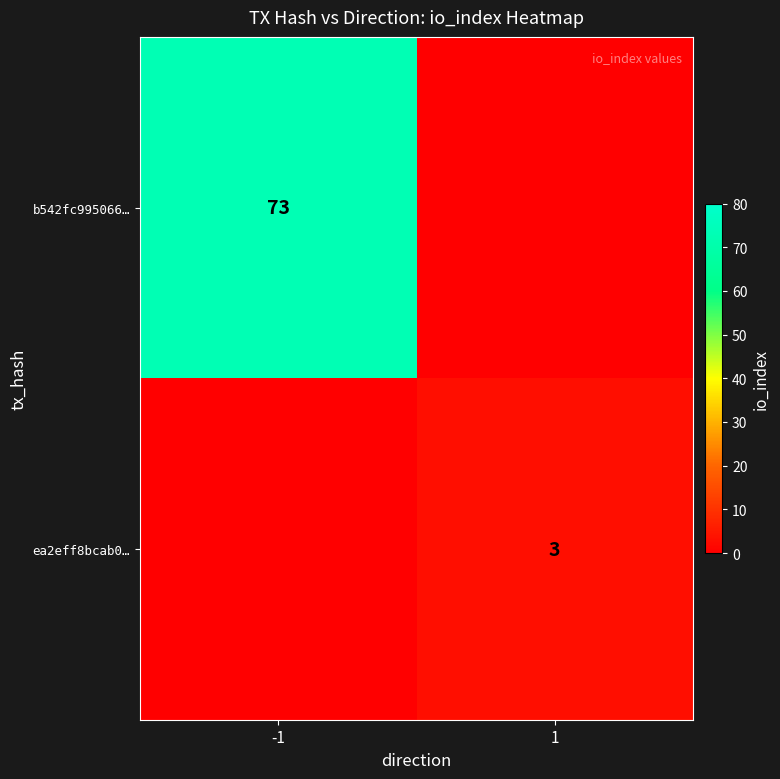

The value of b542fc995066… at -1 is 117. True or false?

False